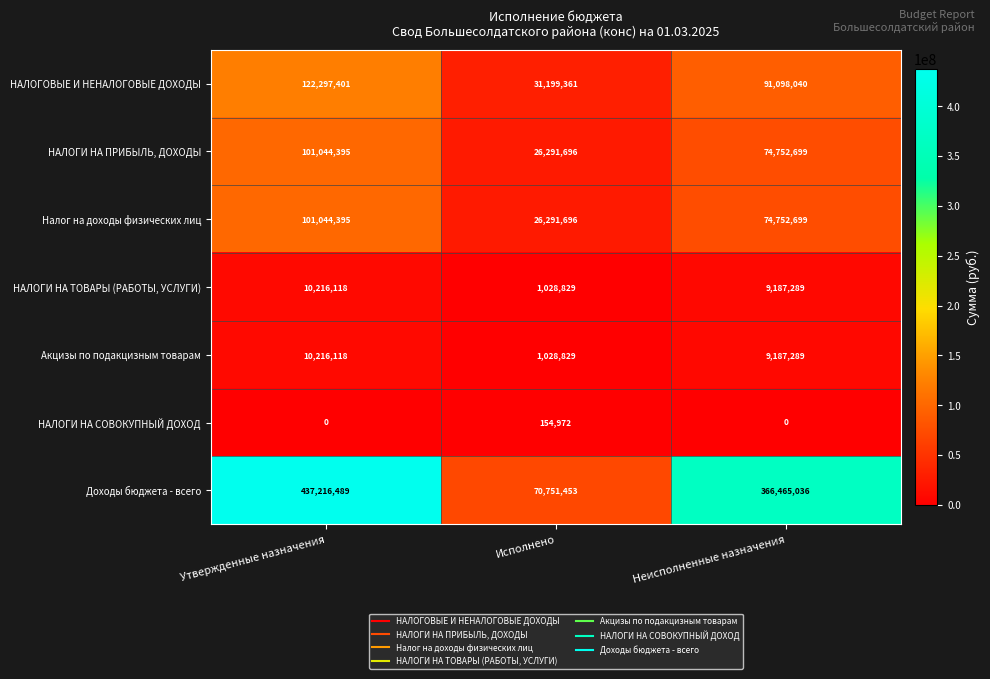

How many categories are shown in the chart?

3